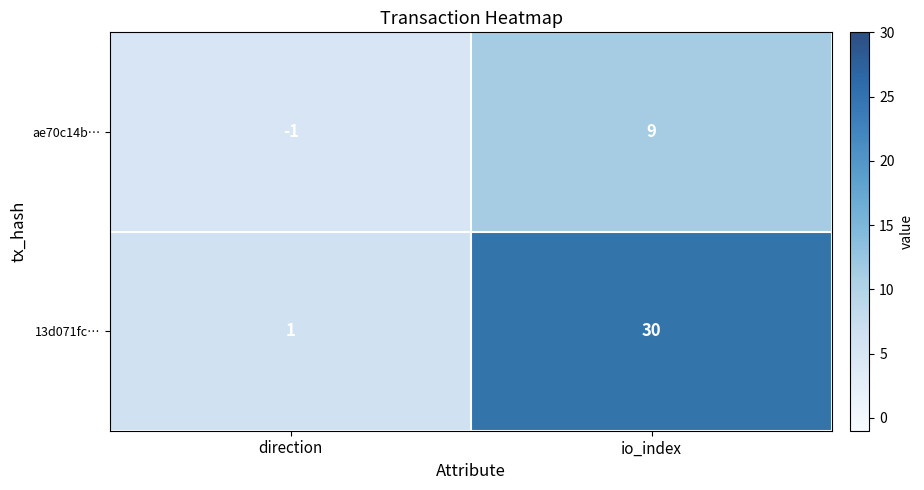

Which series has the largest total across all categories?

13d071fc…